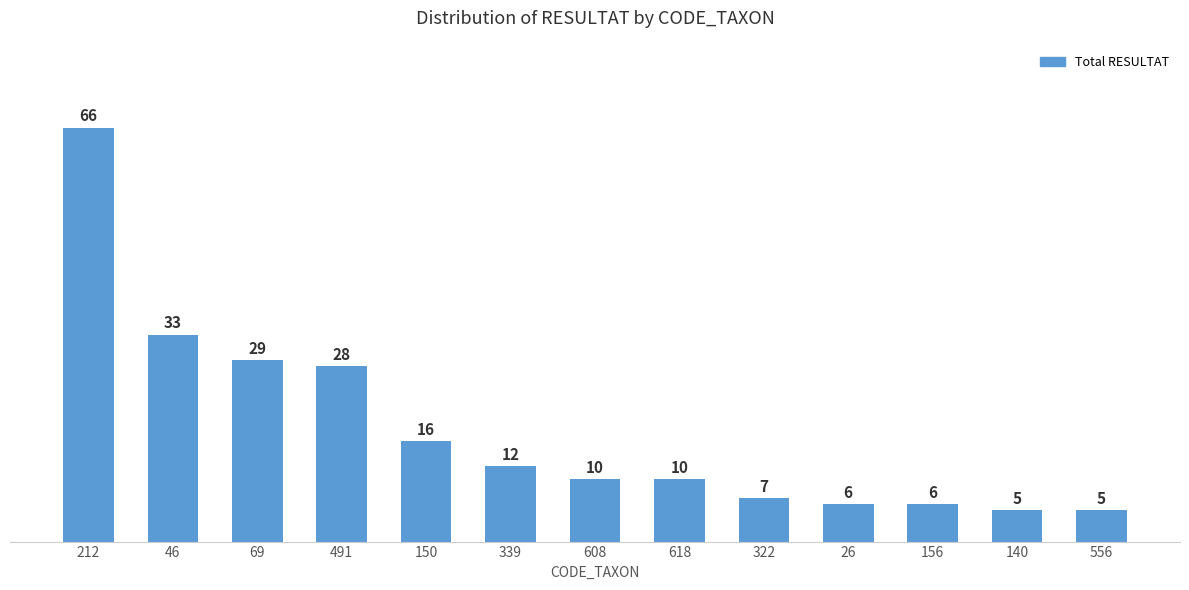

Reading right to left, list all the values displayed in this chart.

5	5	6	6	7	10	10	12	16	28	29	33	66